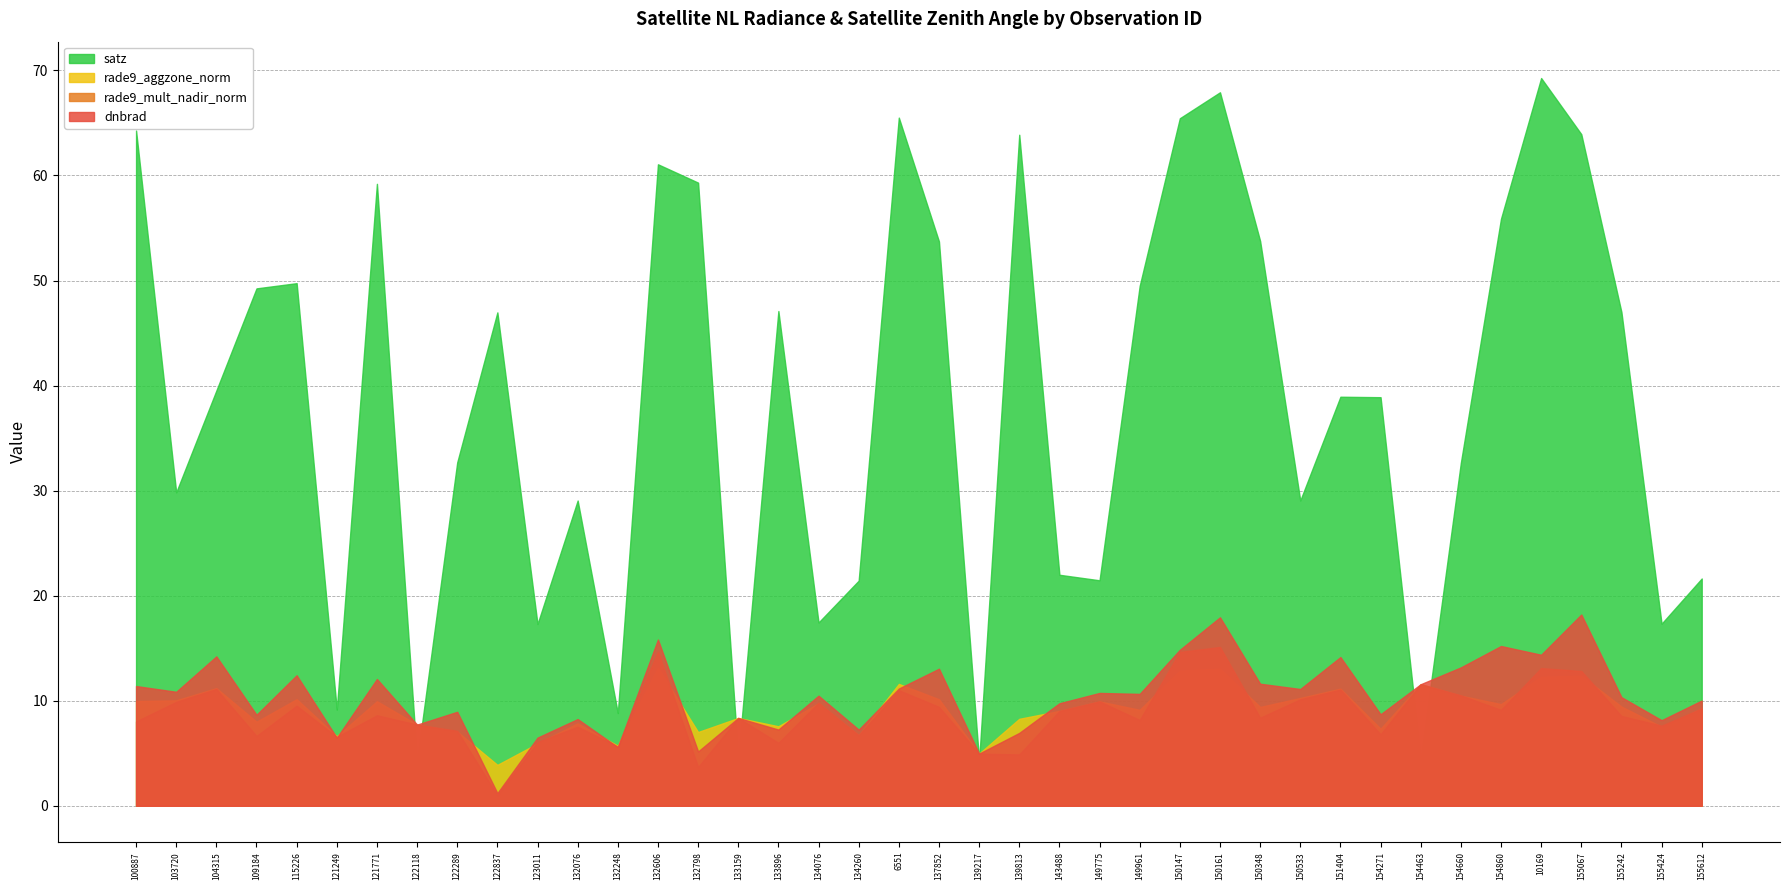

How many interior local valleys does the rade9_mult_nadir_norm series have?

13